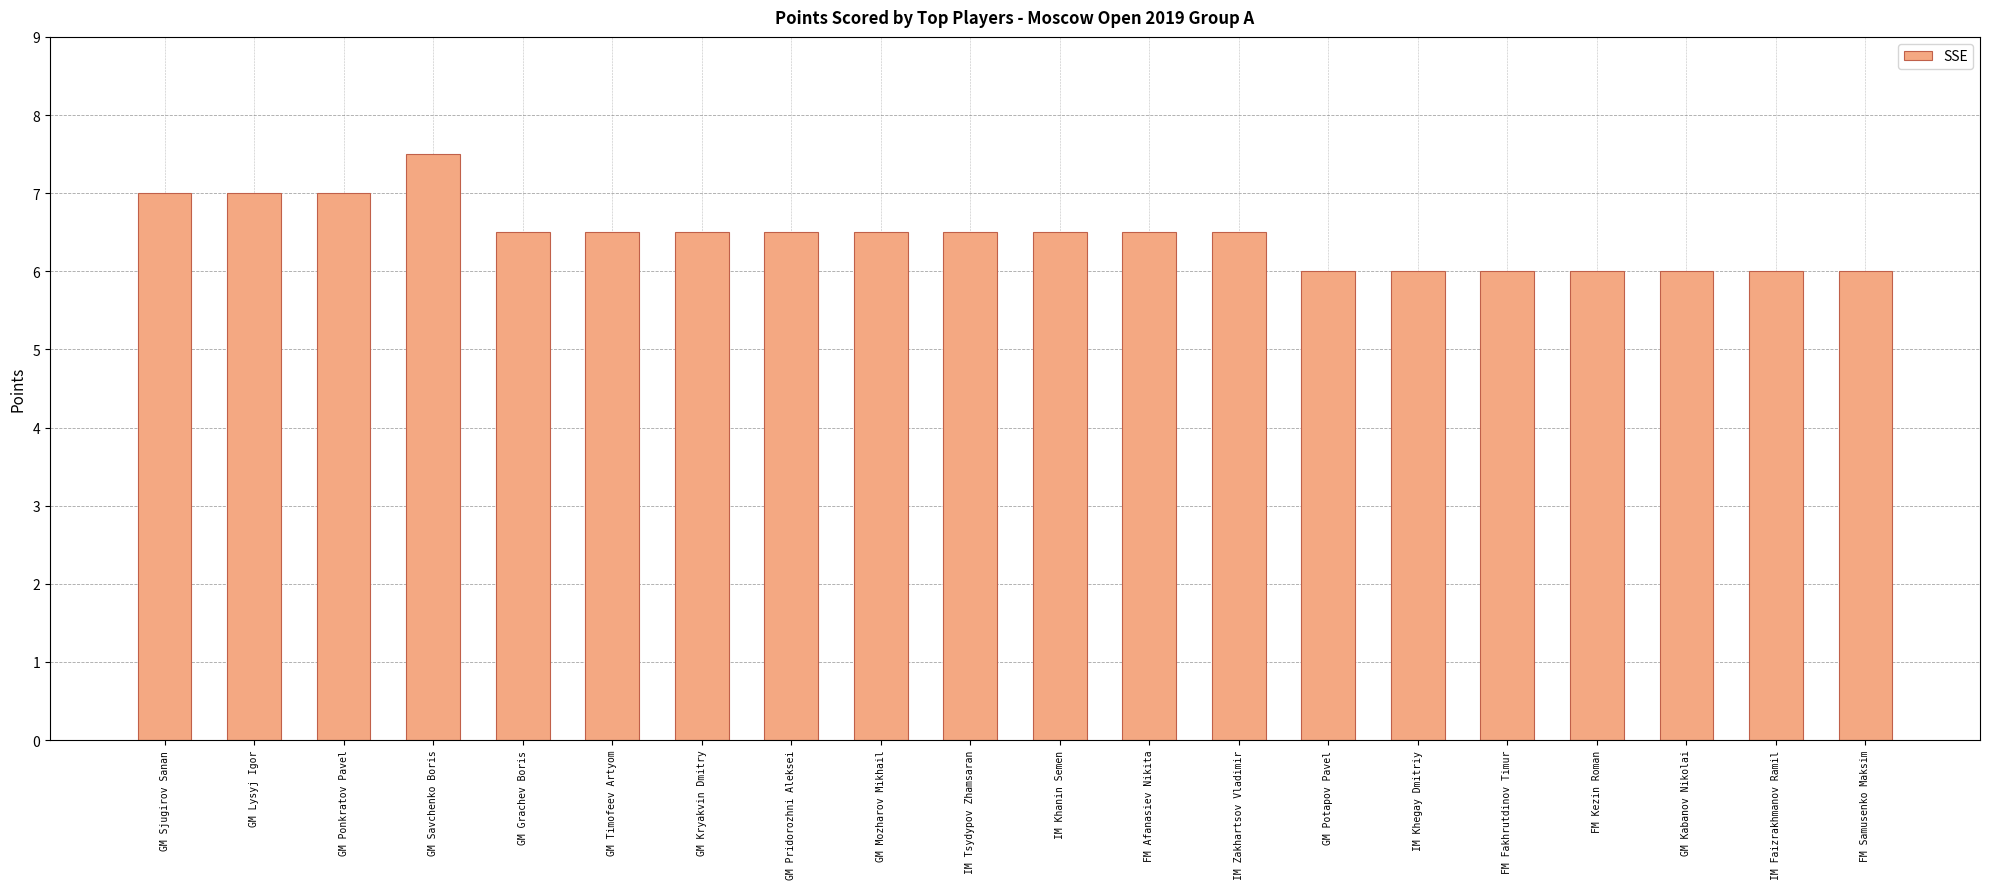

What is the difference between the values at GM Lysyj Igor and FM Samusenko Maksim?

1.0